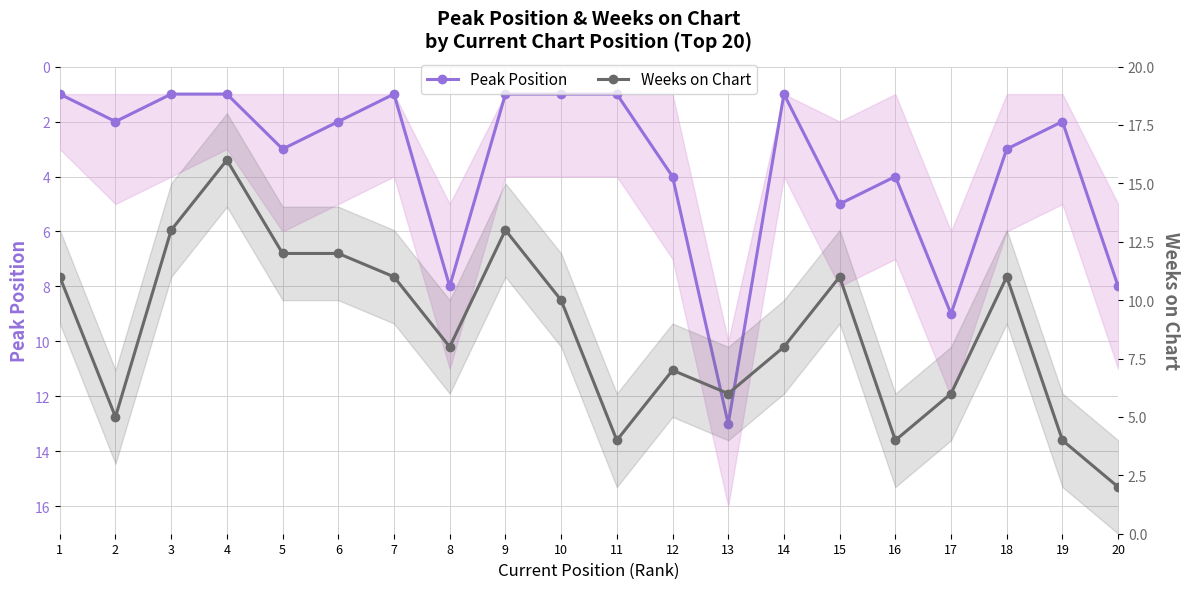

What is the minimum value shown in the chart?

1